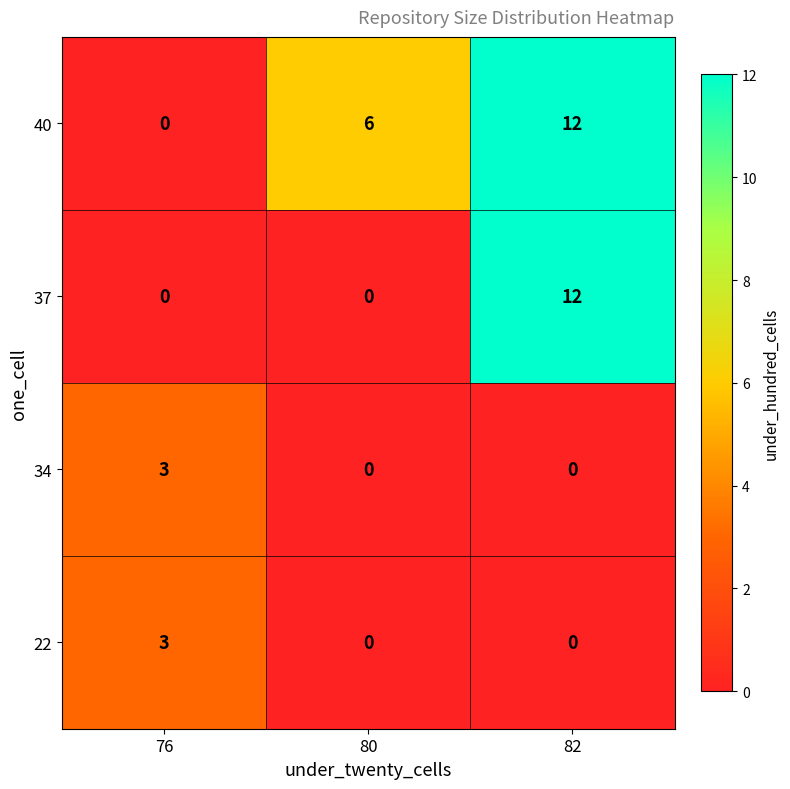

Count the number of data series in this chart.

4